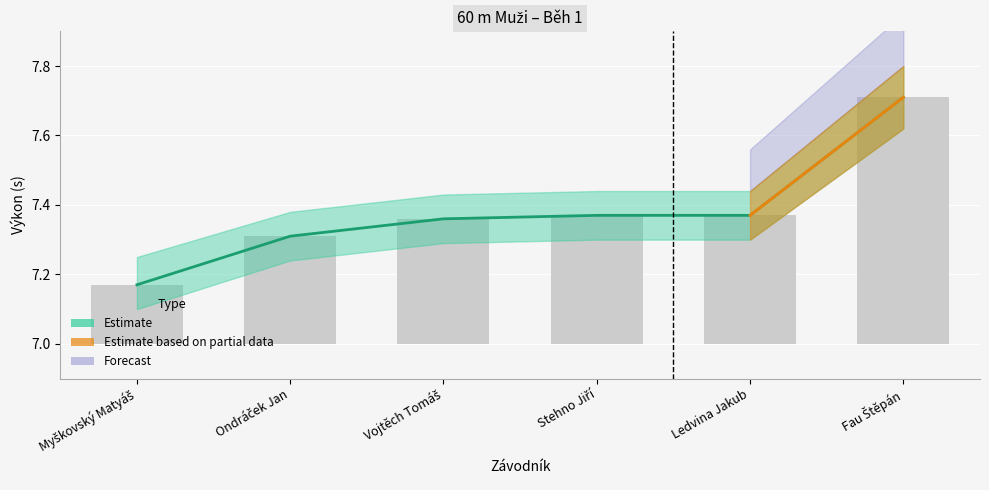

How many bars are there in total?

6